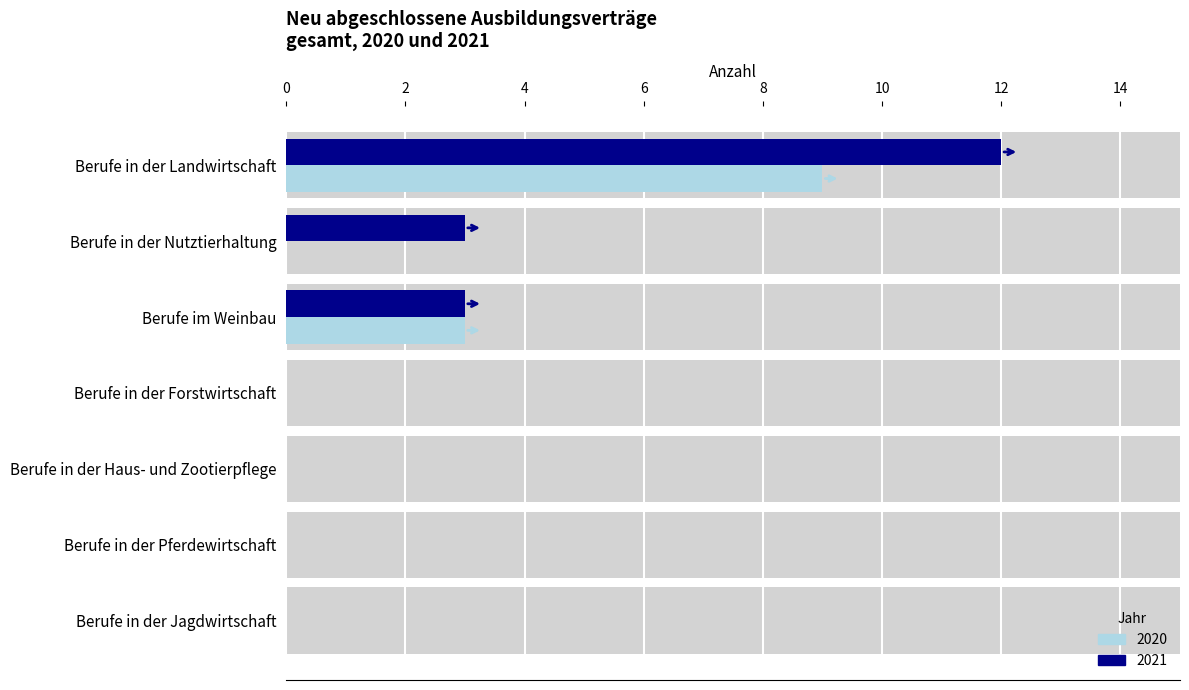

True or false: männlich 2020 has a value of 0 at Berufe in der Nutztierhaltung.

True